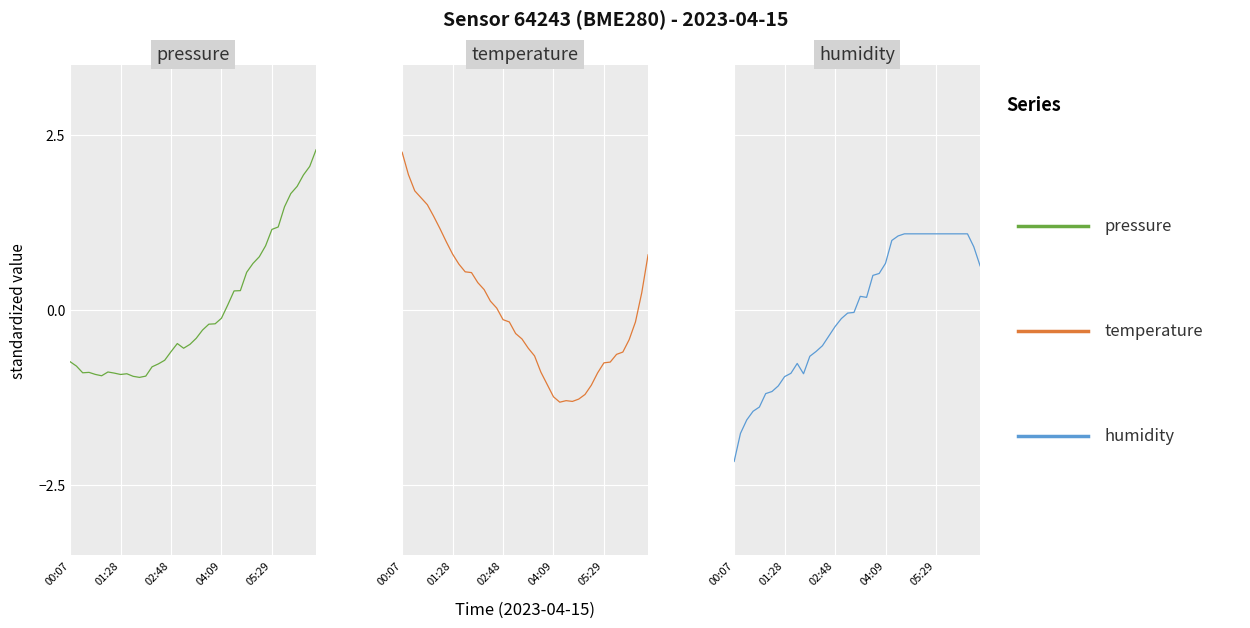

What are all the series names shown in the legend?

pressure, temperature, humidity